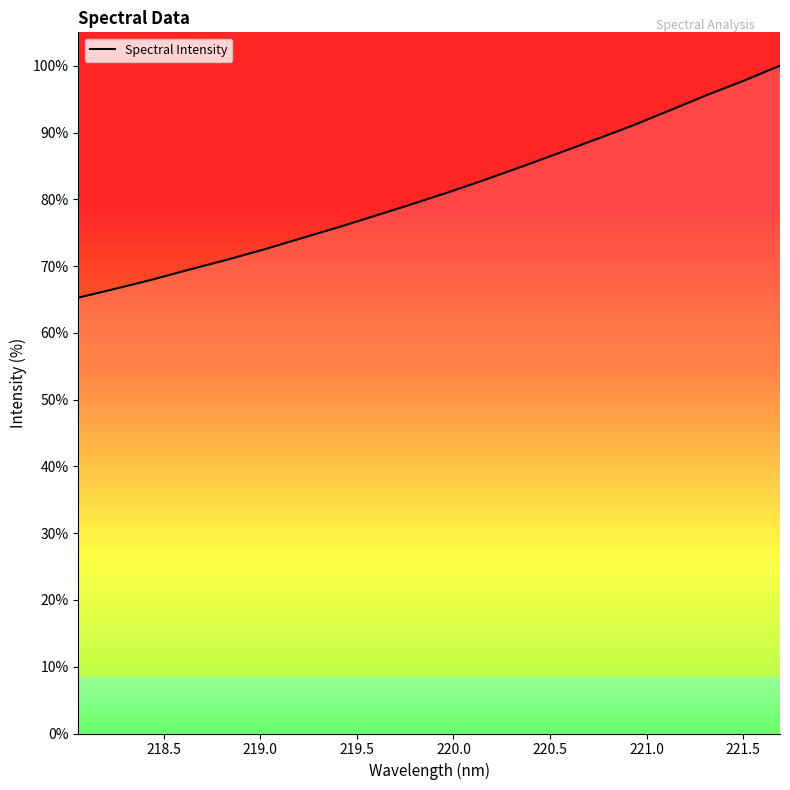

True or false: the data has more than 2 interior local peaks.

False